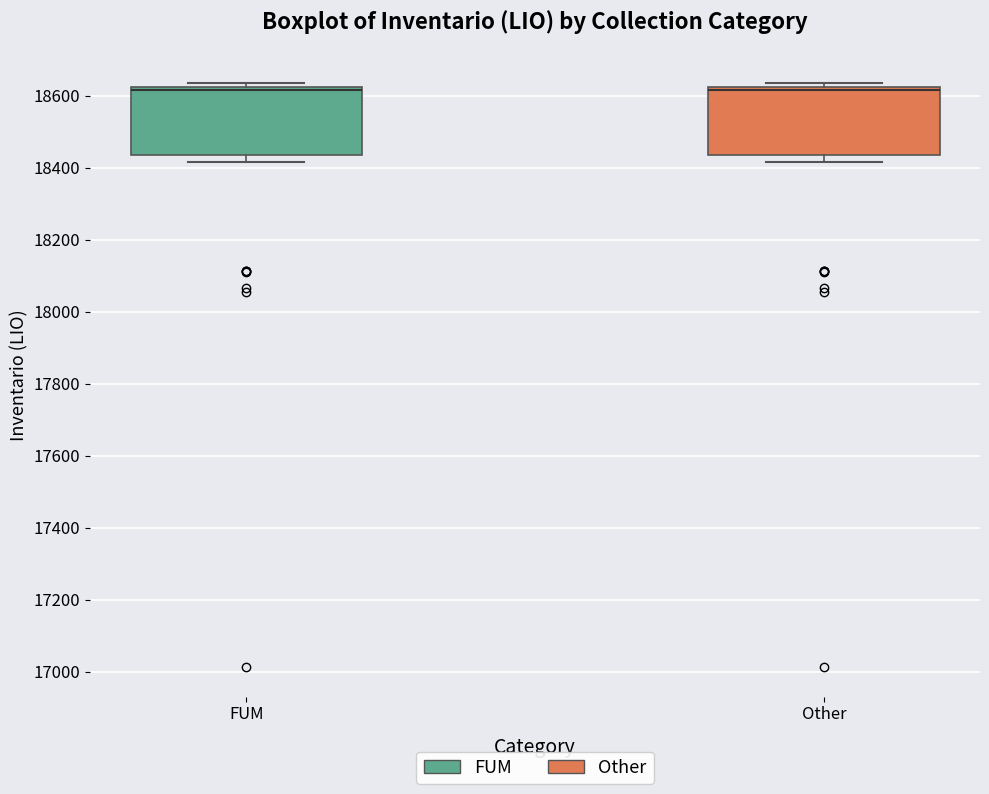

Where is the lower edge of the box for FUM on the y-axis? The values are not printed on the chart, so give them approximately, as read against the axis.

18440